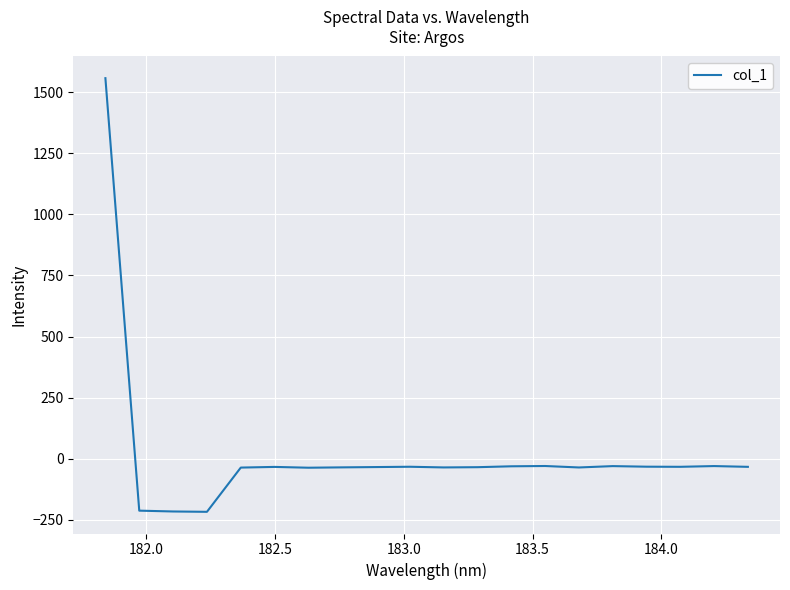

What is the smallest value displayed?

-217.5